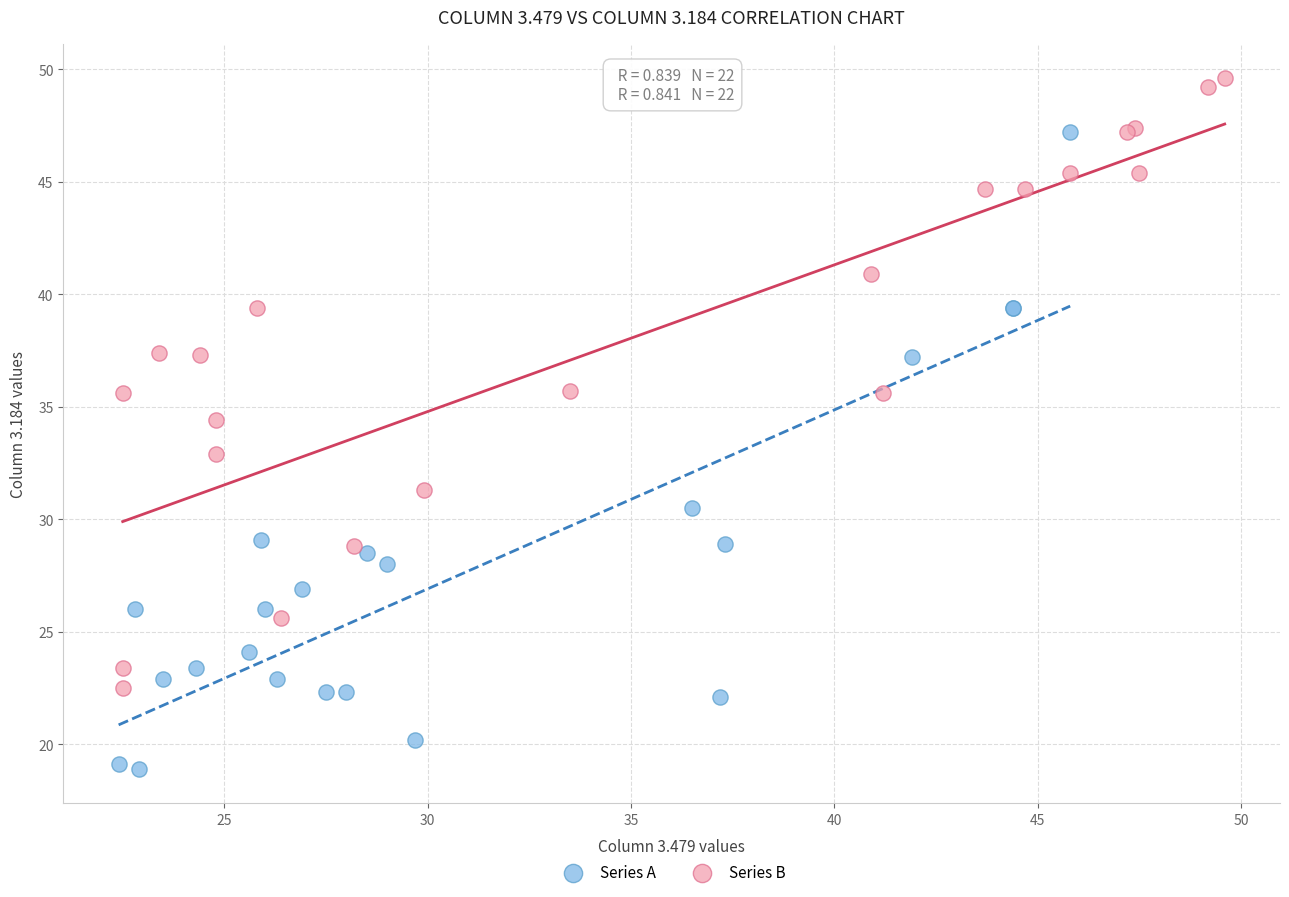

Which series reaches the maximum Y coordinate?

Series B